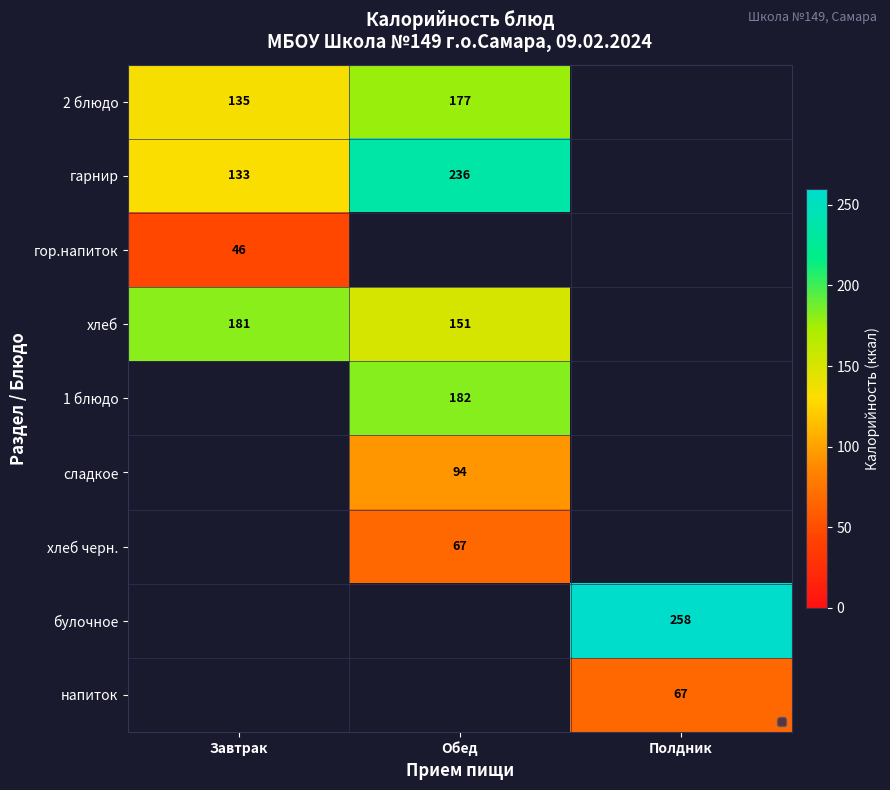

The value of хлеб черн. at Обед is 67.0. True or false?

True